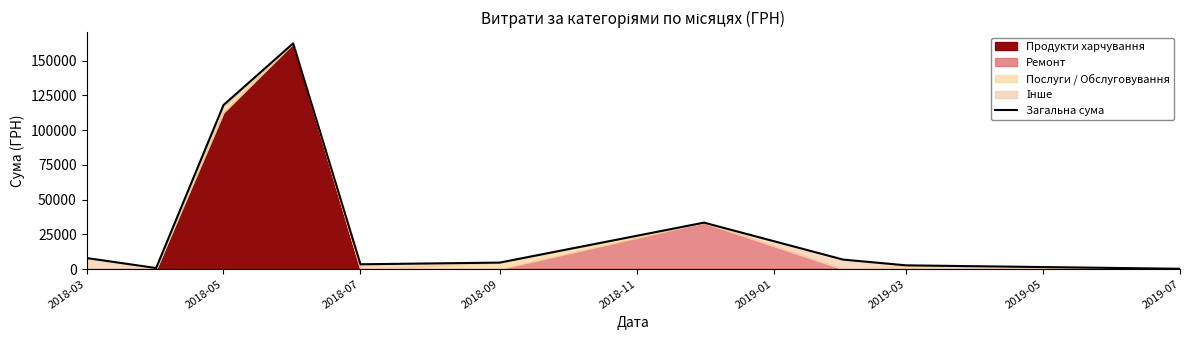

True or false: there are more than 0 points higher than both neighbors.

True